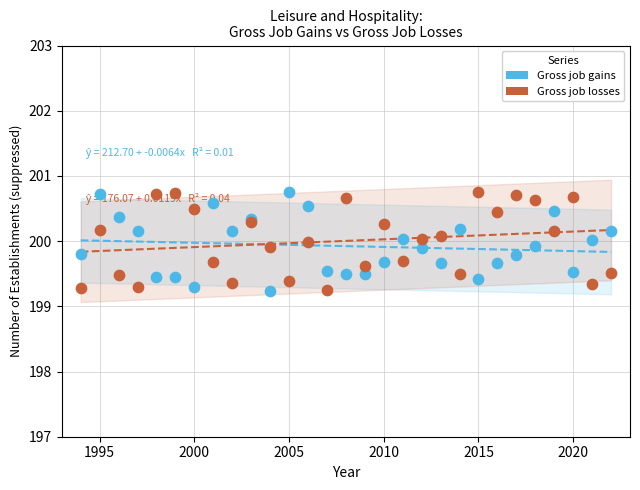

What is the X range (max minus min) for the scatter plot?

28.0